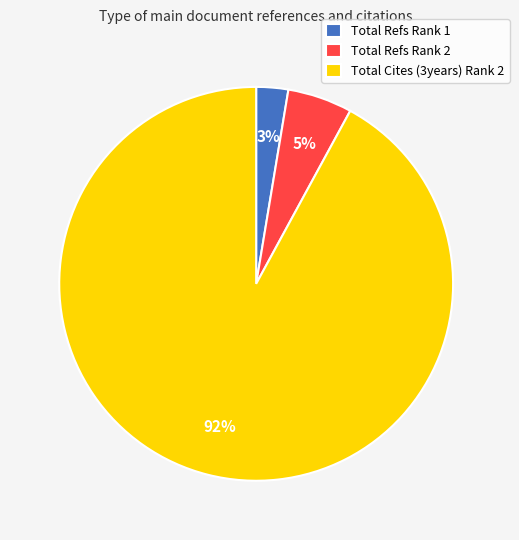

Rank the categories by value from highest to lowest.

Total Cites (3years) Rank 2, Total Refs Rank 2, Total Refs Rank 1